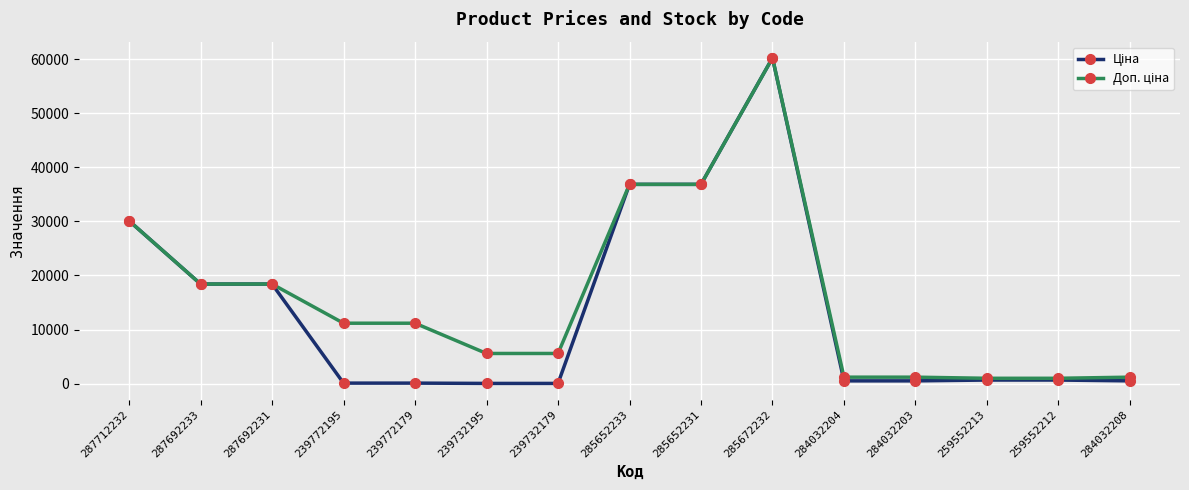

What is the greatest value displayed?

60205.6